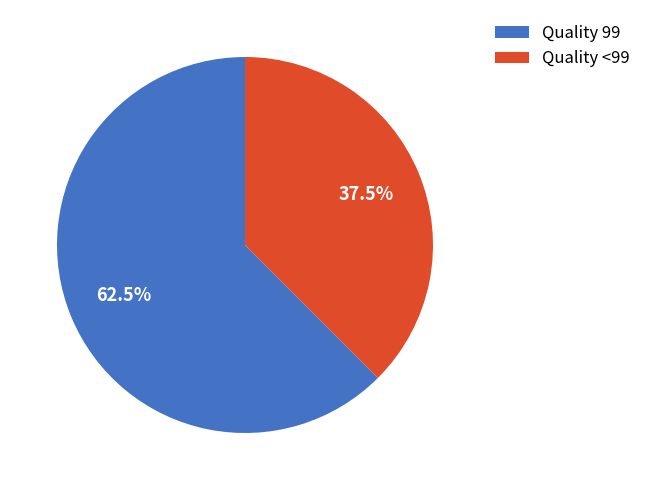

What percentage is NOT represented by Quality <99?

62.5%